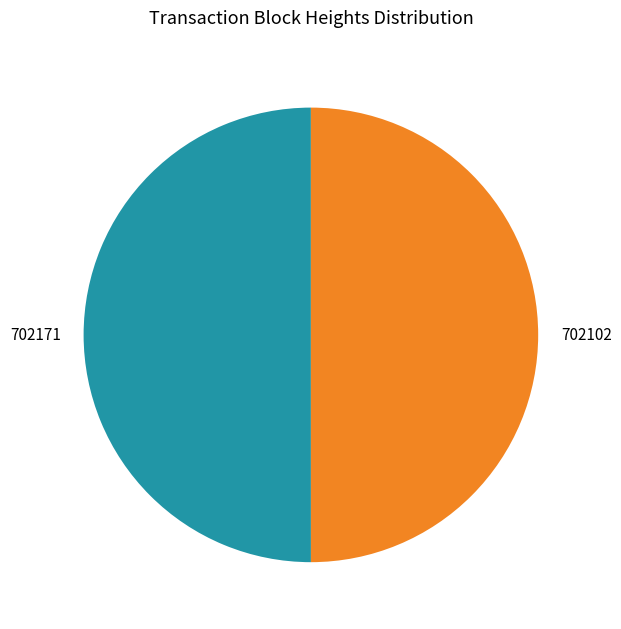

How many slices are in this pie chart?

2